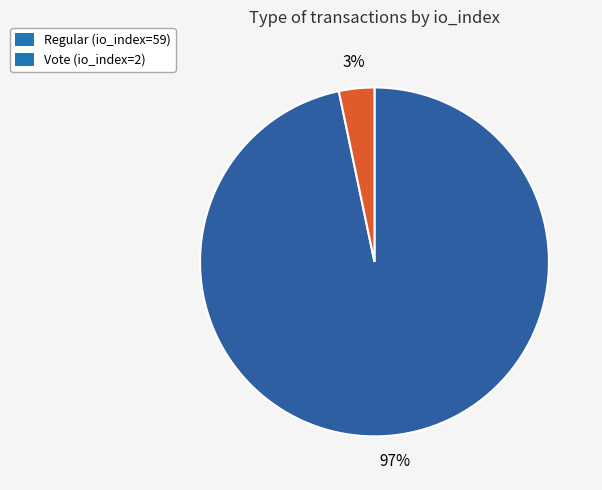

To the nearest percent, what portion does Vote (io_index=2) represent?

3%